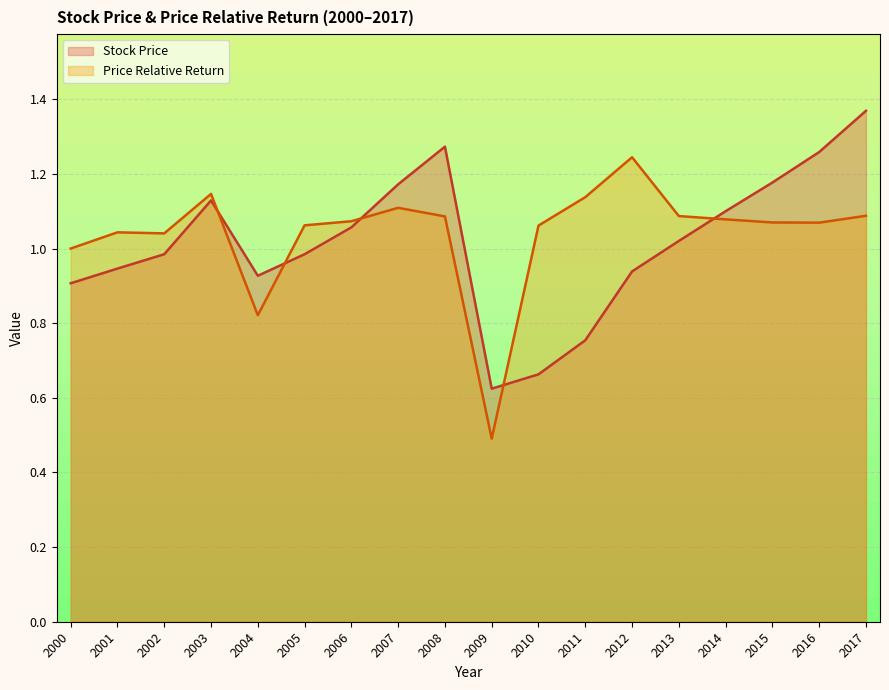

How many interior local valleys does the Price Relative Return series have?

4